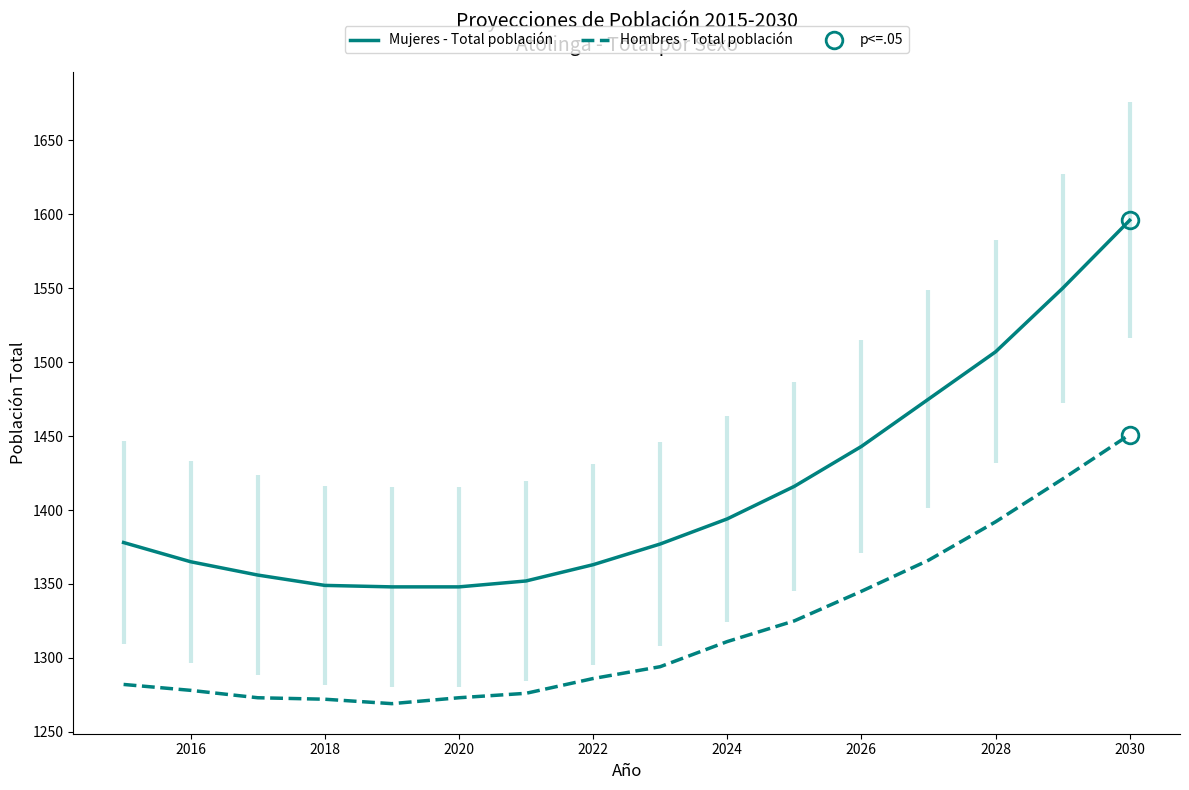

True or false: Hombres - Total población has a value of 1278 at 2016.

True